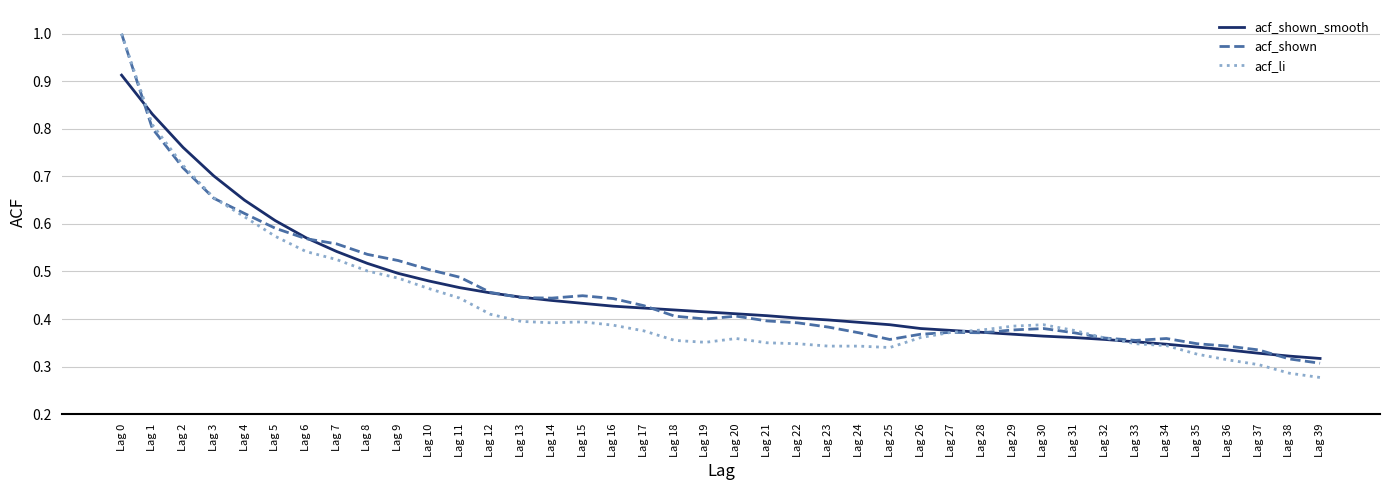

At which label does acf_shown_smooth reach its peak?

Lag 0